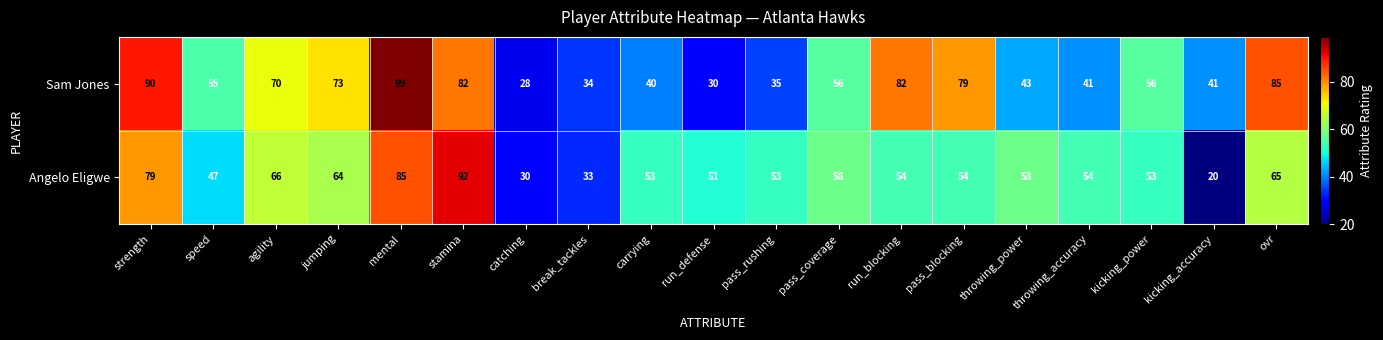

Which series has the widest spread of values?

Angelo Eligwe